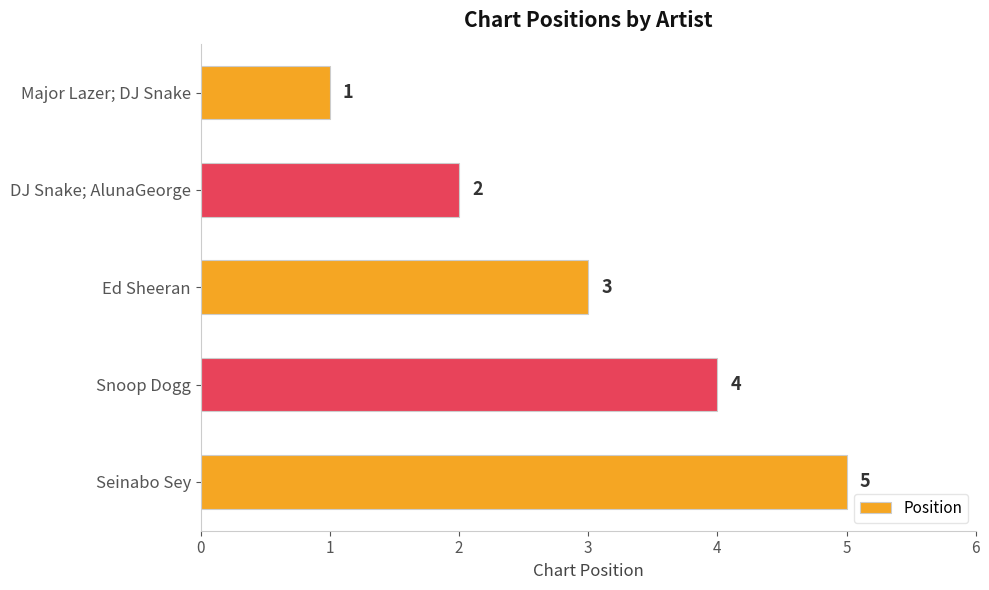

How many bars are there in total?

5